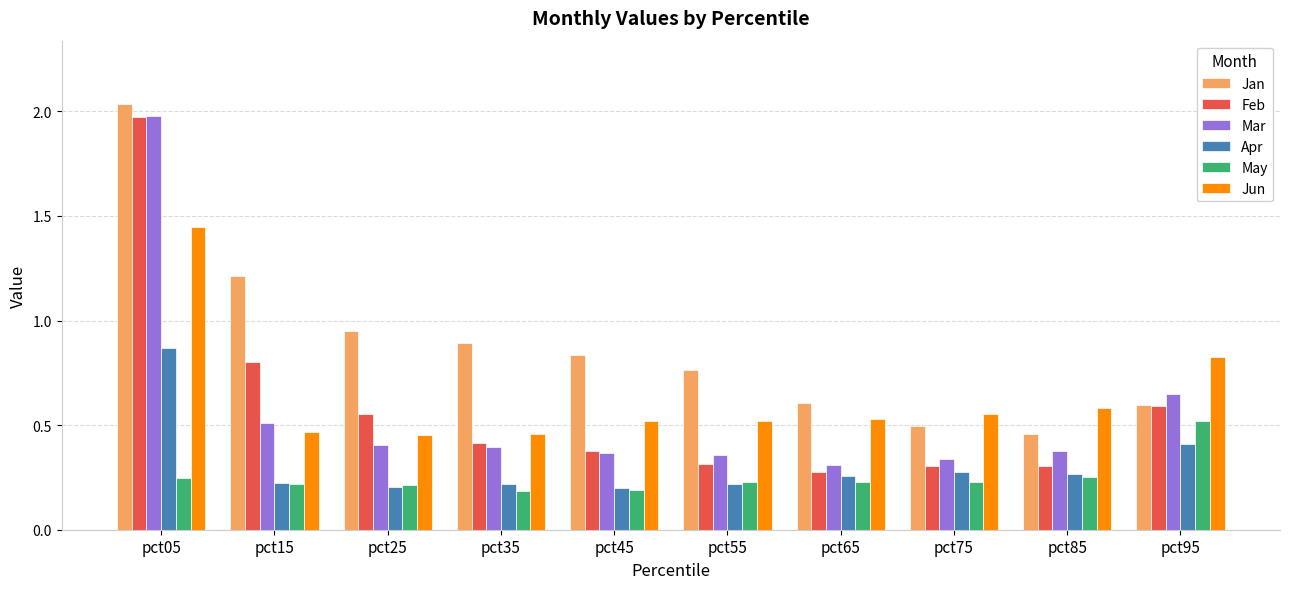

Which series has the widest spread of values?

Feb